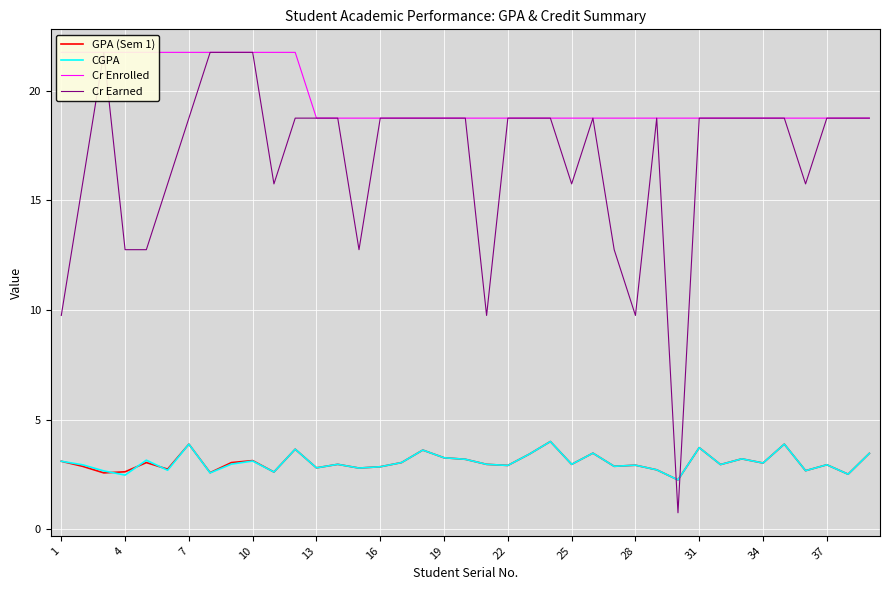

Which series has the largest total across all categories?

Cr Enrolled